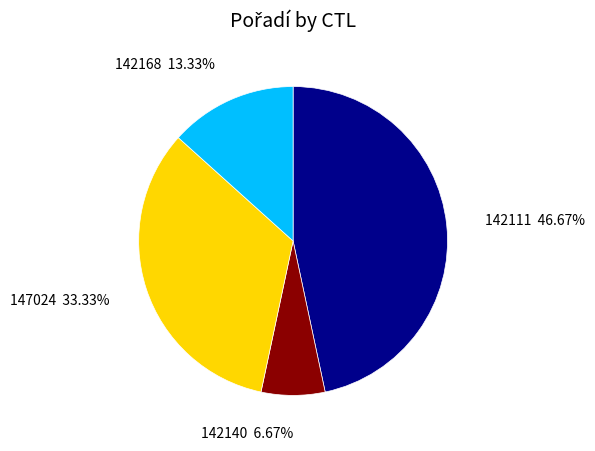

Count the number of slices in the pie.

4